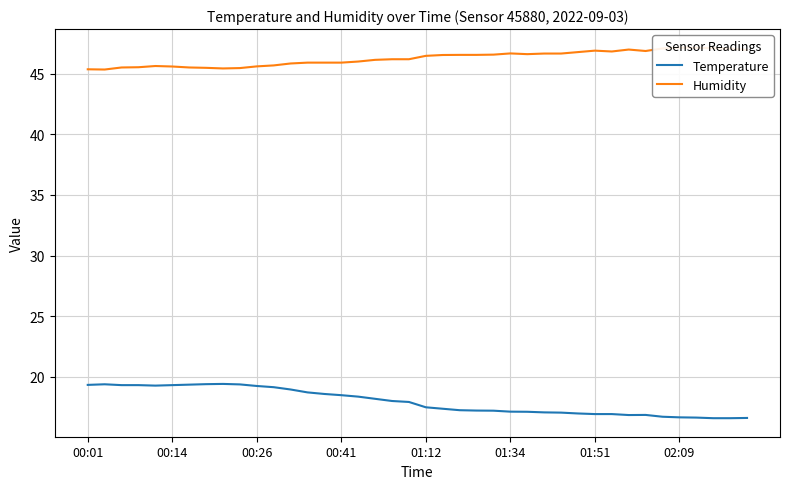

Where does the Humidity series first go above 46?

16